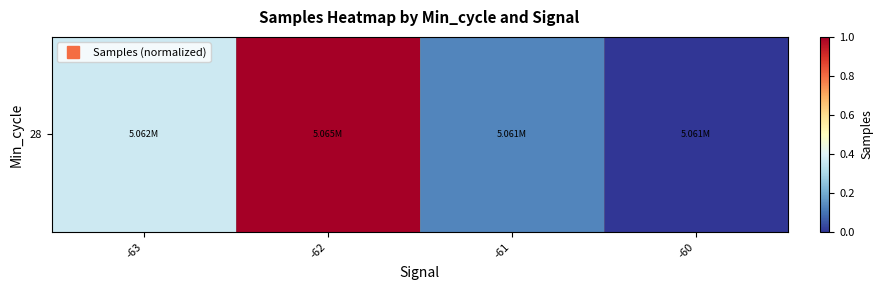

What is the average value?

0.4